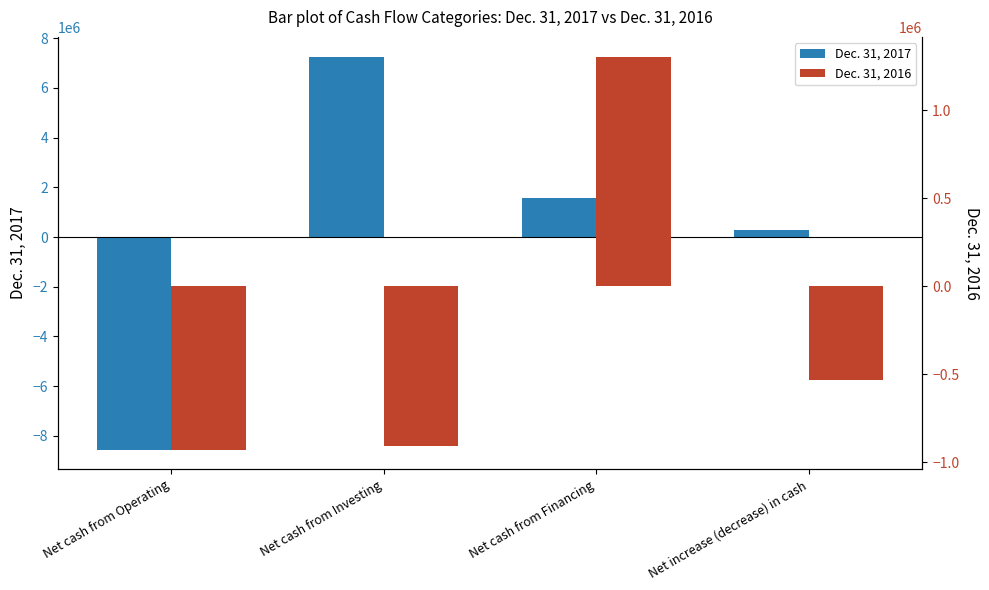

Reading right to left, transcribe all the data shown in this chart.

Dec. 31, 2017: 289982	1580764	7264748	-8555530
Dec. 31, 2016: -530791	1303998	-907664	-927125